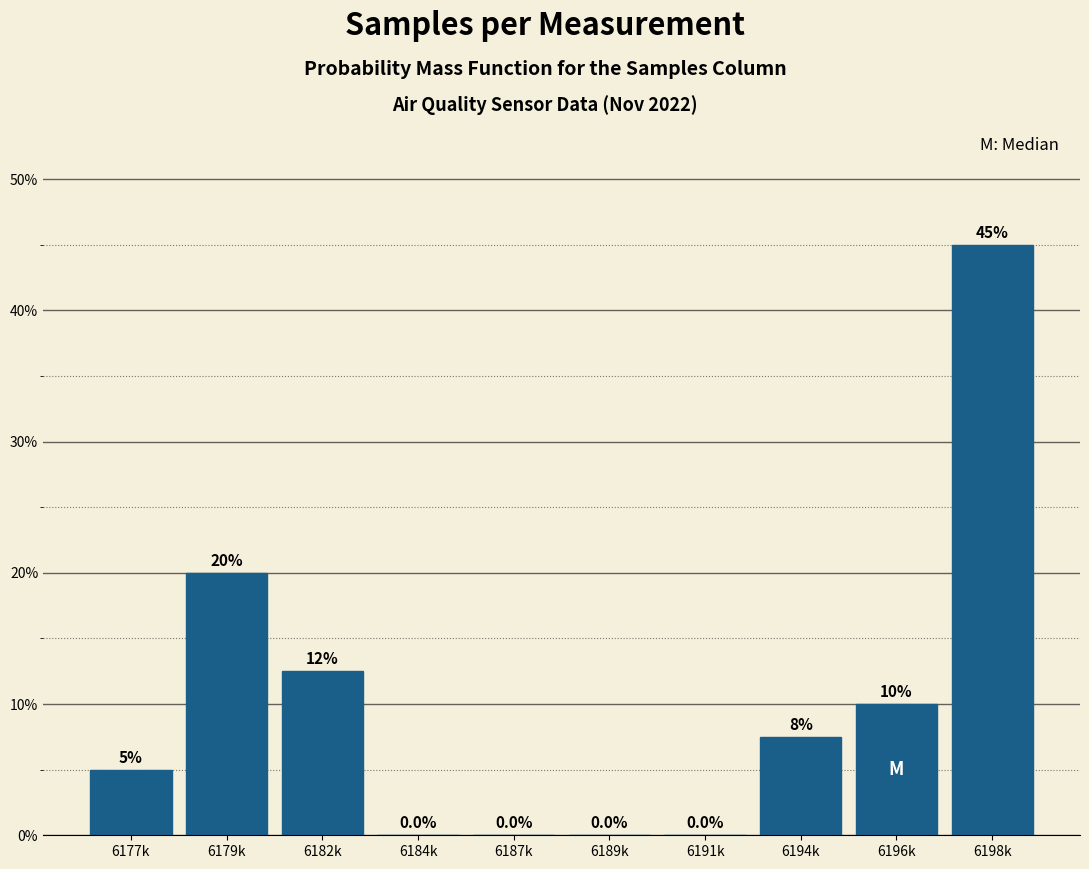

Reading left to right, extract all data points from this chart.

6177k=5.0	6179k=20.0	6182k=12.5	6184k=0.0	6187k=0.0	6189k=0.0	6191k=0.0	6194k=7.5	6196k=10.0	6198k=45.0